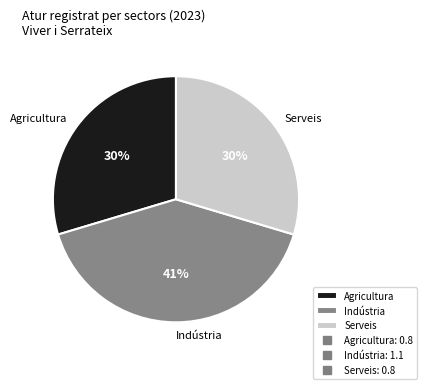

To the nearest percent, what is the difference between the Serveis and Indústria slice percentages?

11%